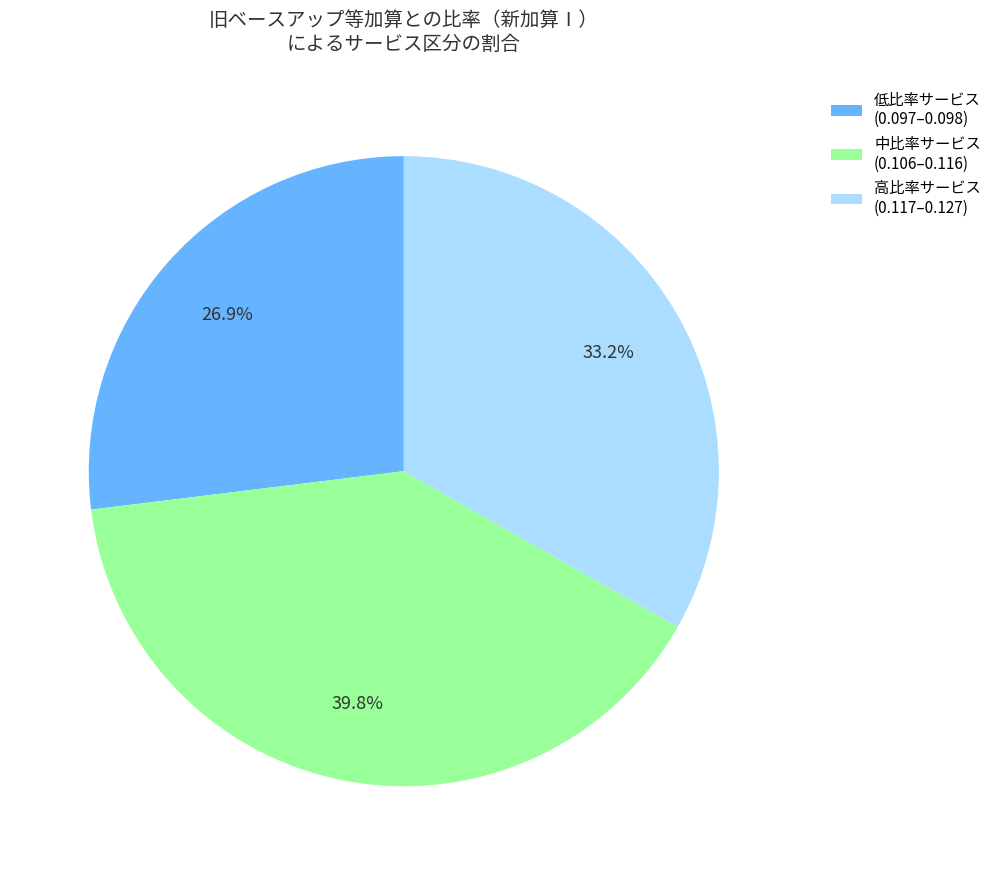

How much of the chart is everything except 低比率サービス (0.097–0.098)?

73.1%